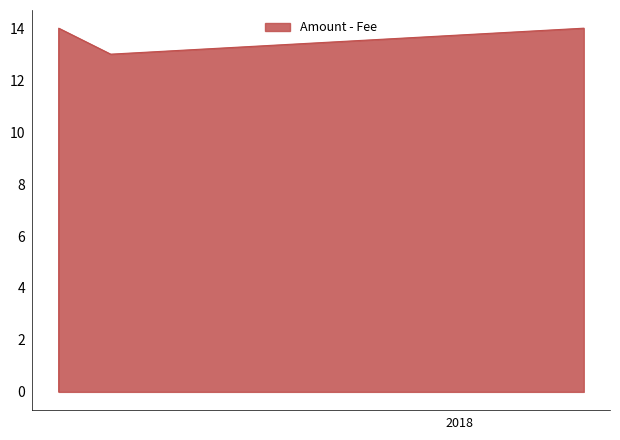

How many interior local peaks (higher than both neighbors) does the data have?

1